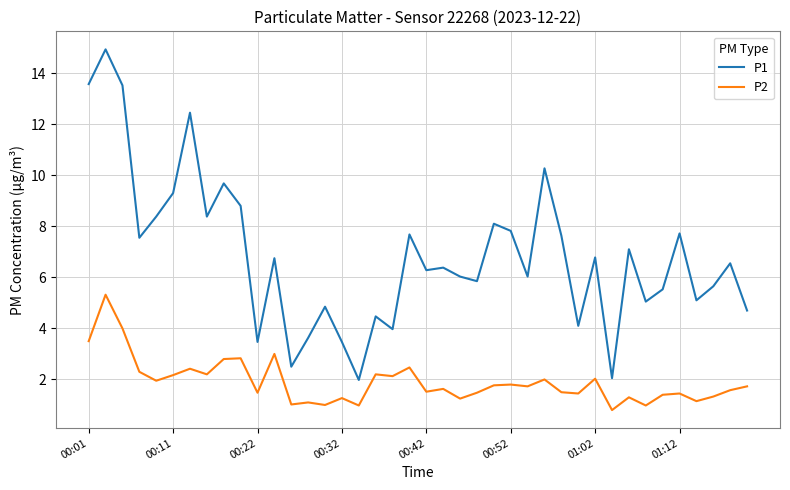

Which series has the largest range (max minus min)?

P1